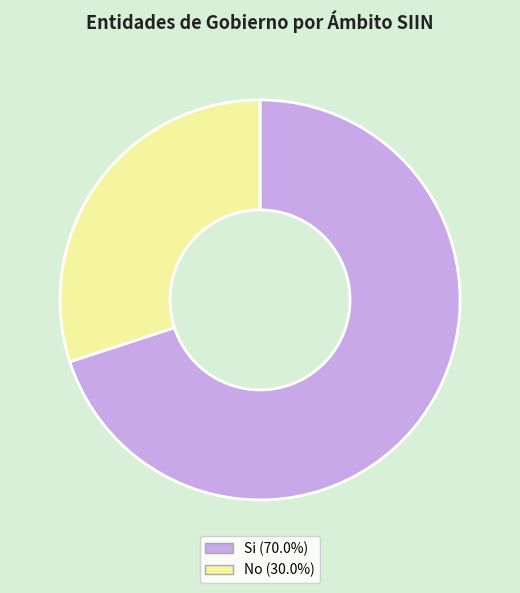

True or false: Si accounts for 64% of the total.

False